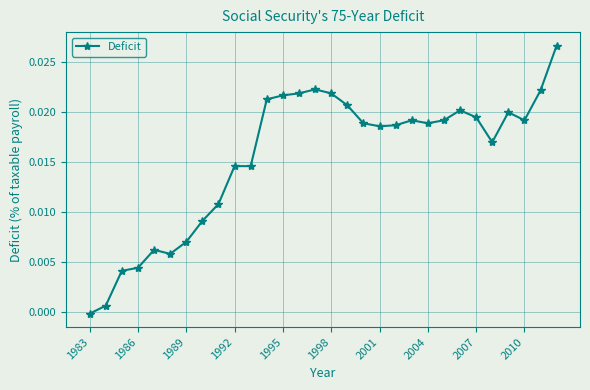

True or false: there are more than 1 points higher than both neighbors.

True